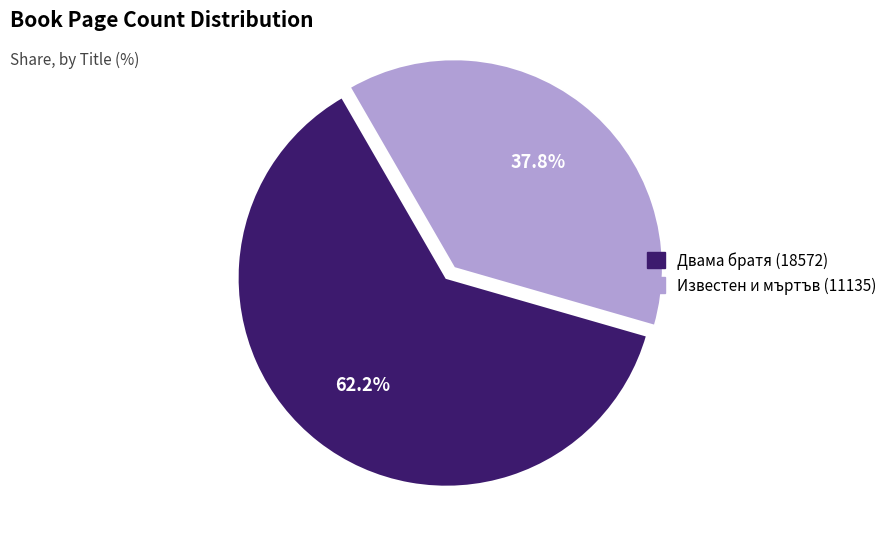

What is the majority slice?

Двама братя (18572)